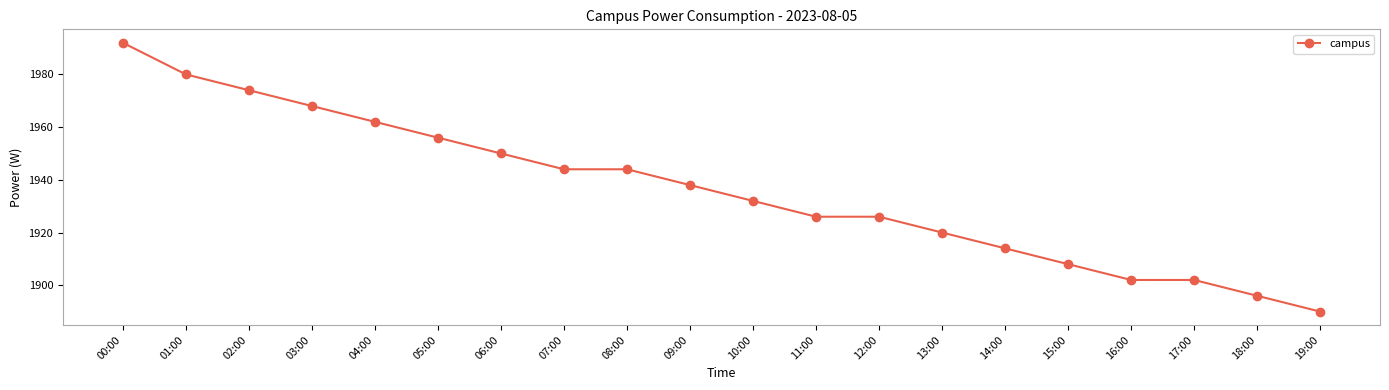

Approximately how many times larger is the value at 03:00 compared to 17:00?

1.0